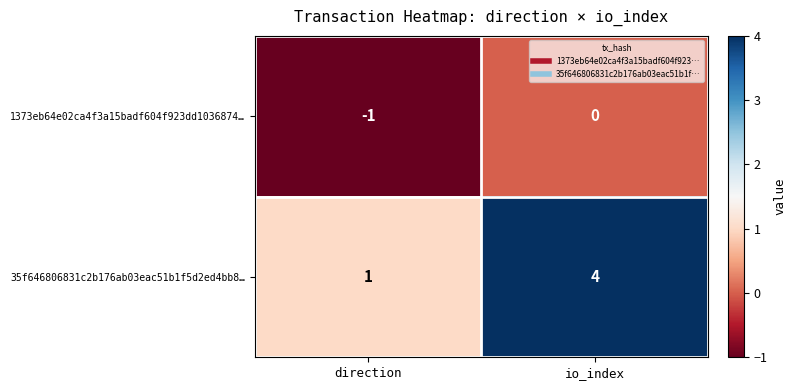

Reading left to right, list all the values displayed in this chart.

1373eb64e02ca4f3a15badf604f923dd1036874…: -1	0
35f646806831c2b176ab03eac51b1f5d2ed4bb8…: 1	4